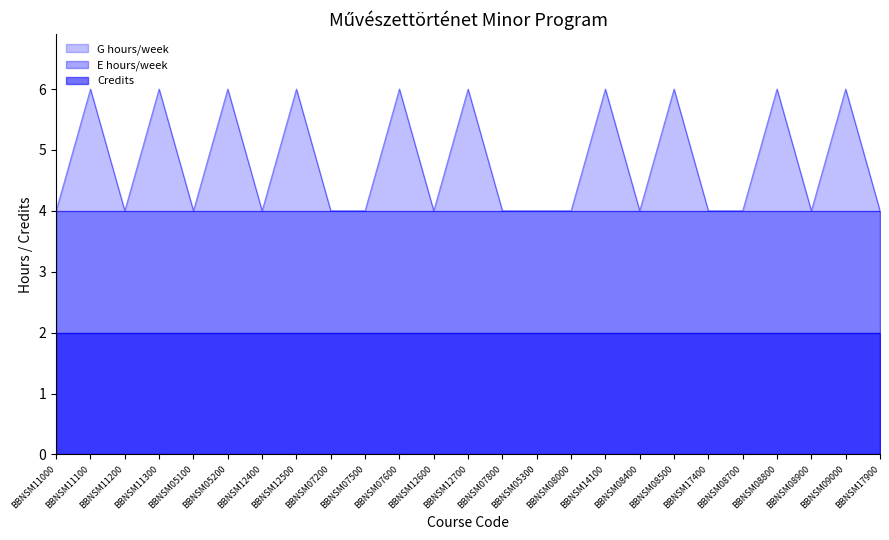

True or false: Credits has more than 1 interior local peaks.

False